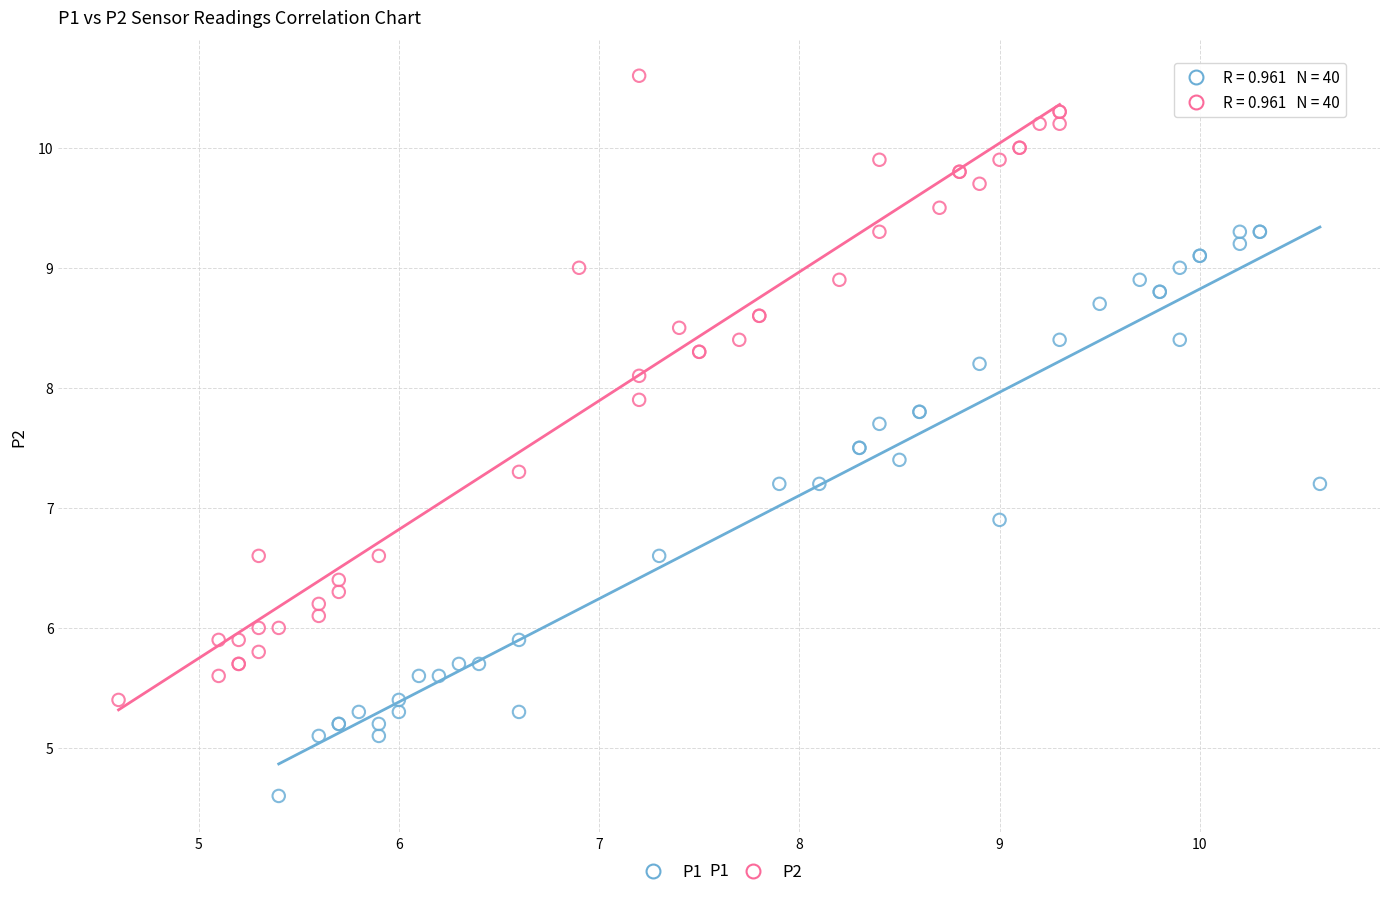

Which series reaches the maximum Y coordinate?

P2